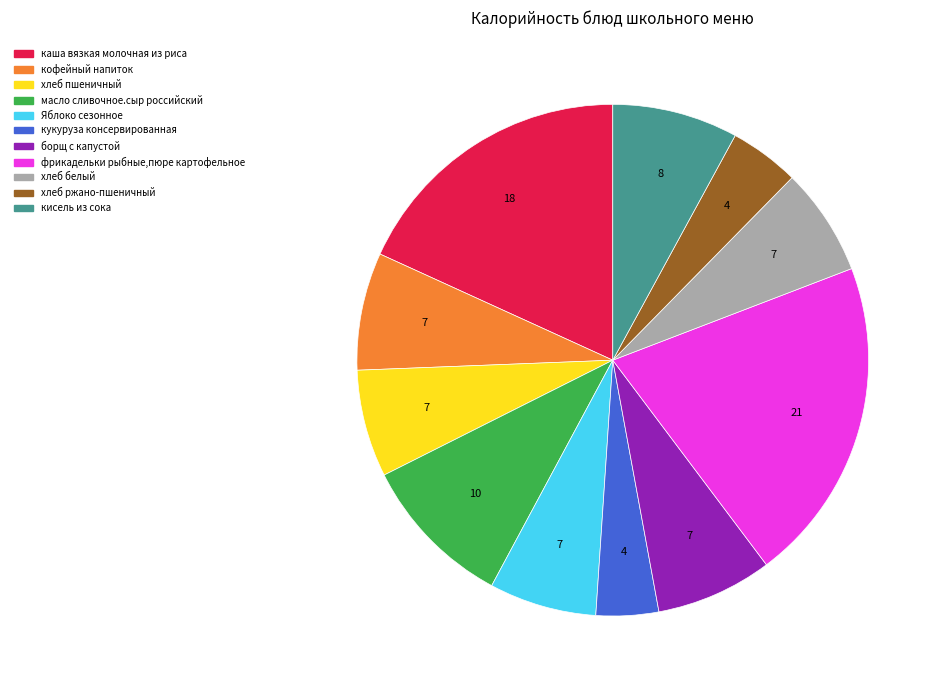

Is there a majority slice in this chart?

No